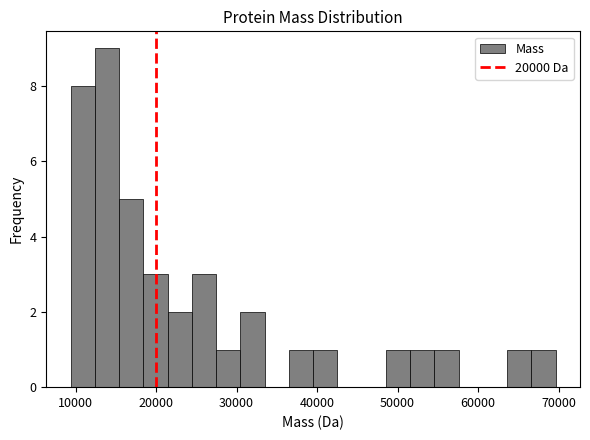

Around what value on the x-axis is the tallest bar? Give the approximate position of its centre, as read against the axis.

14000